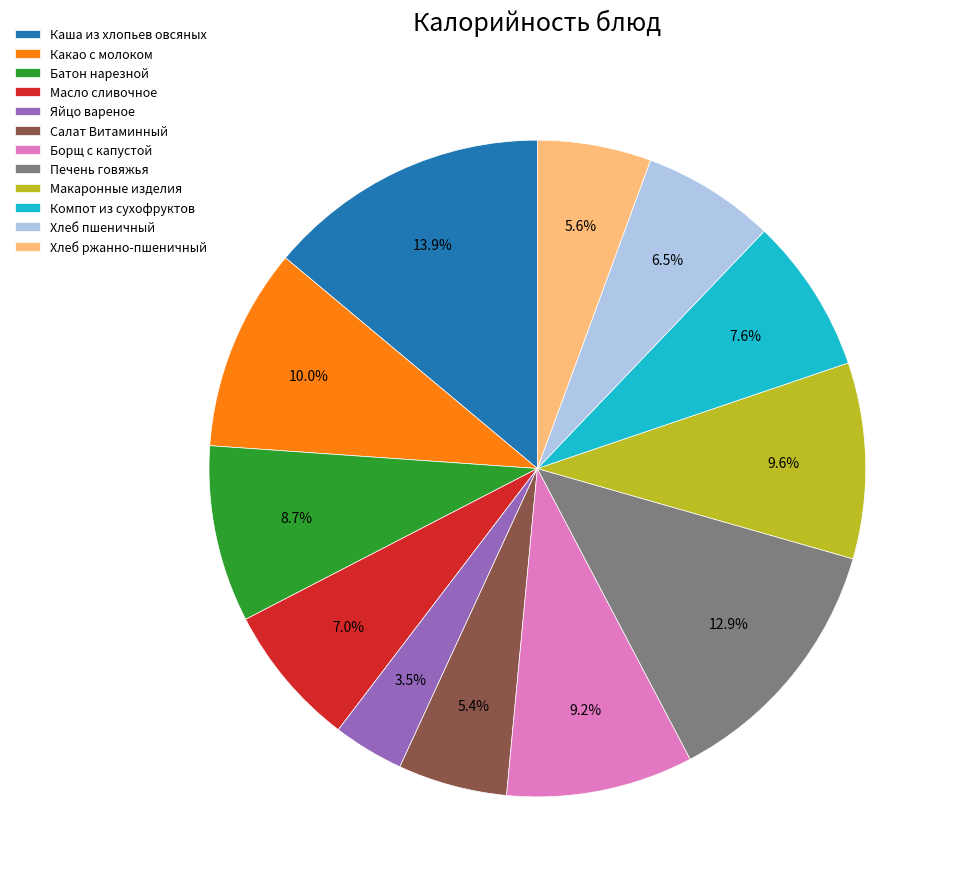

Which slice is the smallest?

Яйцо вареное